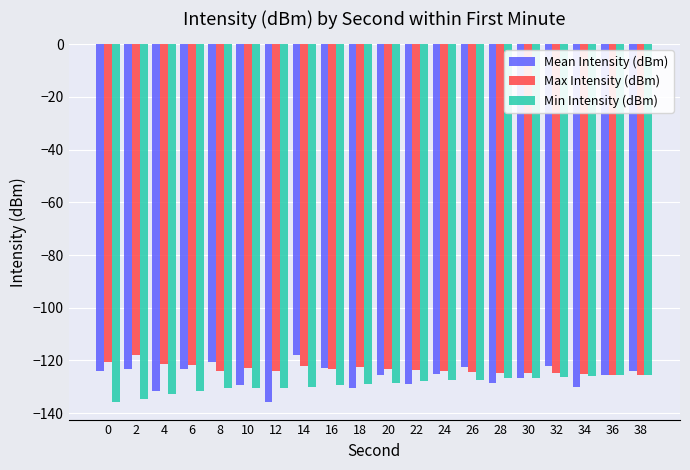

What is the lowest value of the Min Intensity (dBm) series?

-135.6